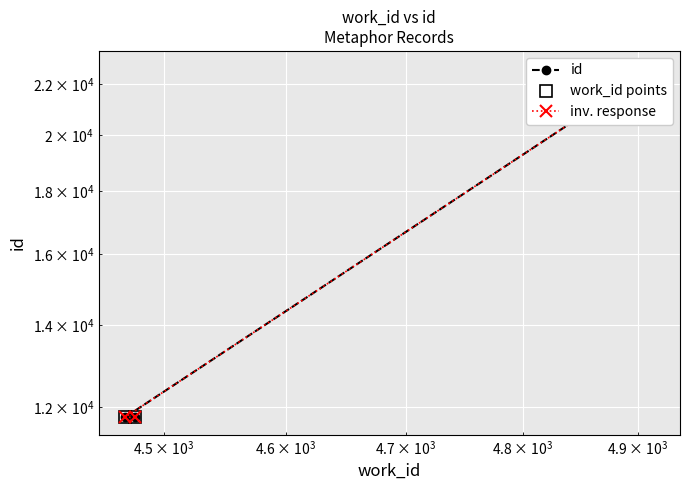

The value of id at $\mathdefault{10^{4}}$ is 5965. True or false?

False